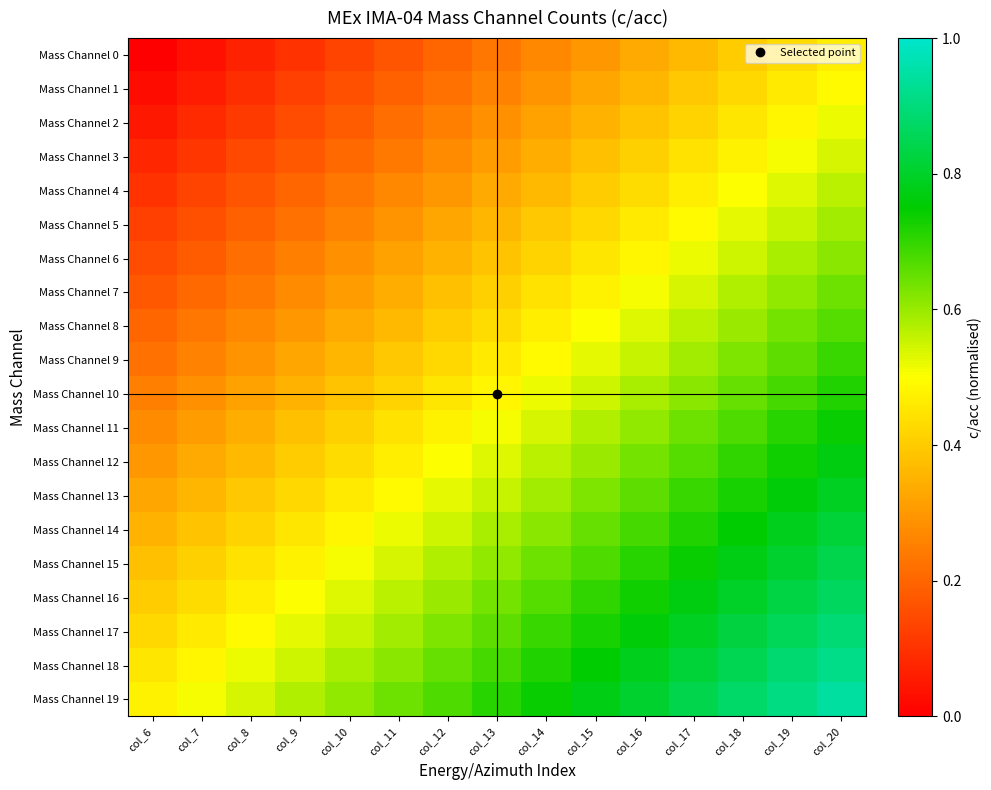

At which category does the chart reach its minimum across all series?

col_6